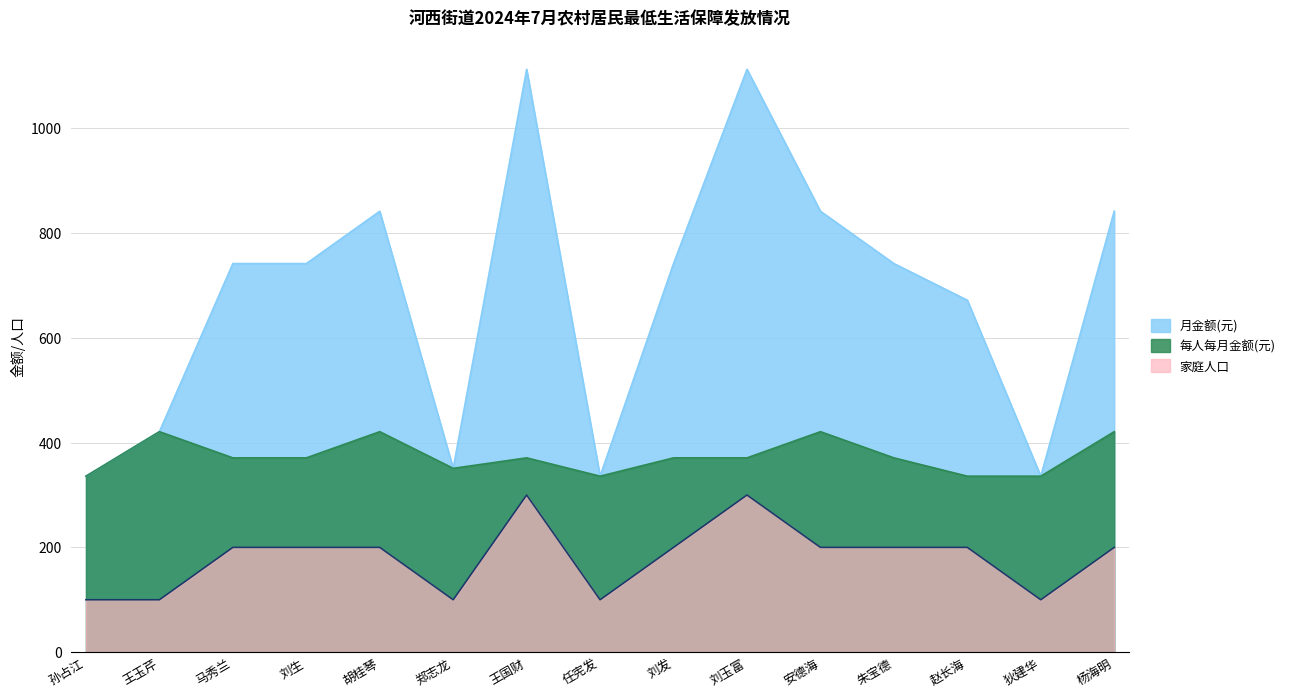

How many data points in 月金额(元) are less than 742?

6